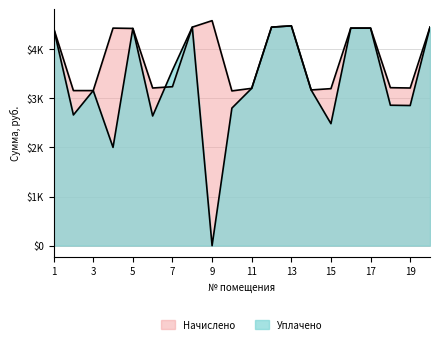

At which category does Уплачено reach its first local valley?

2